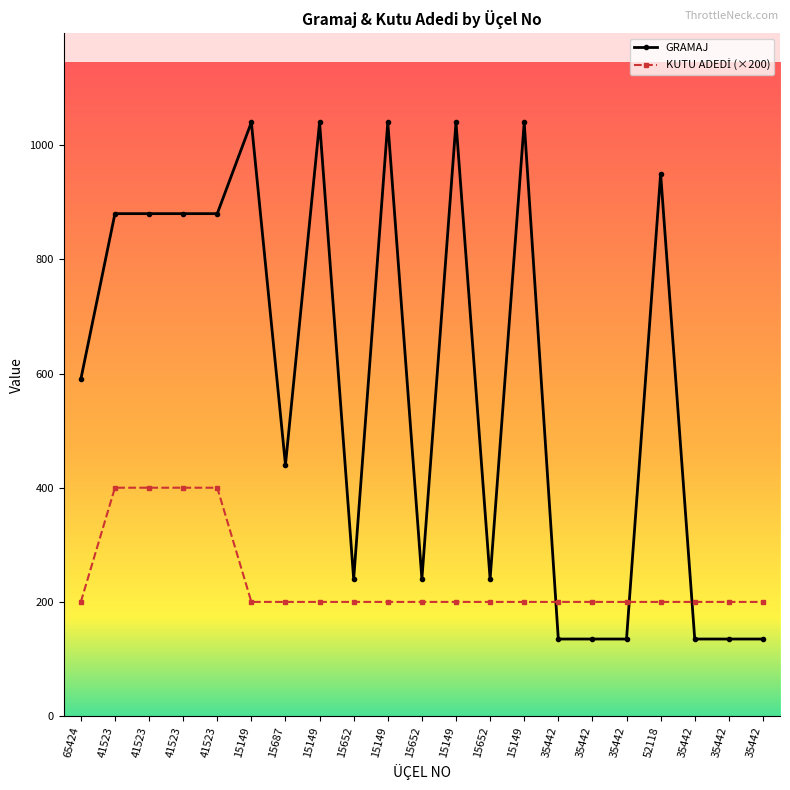

Which series has the largest total across all categories?

GRAMAJ